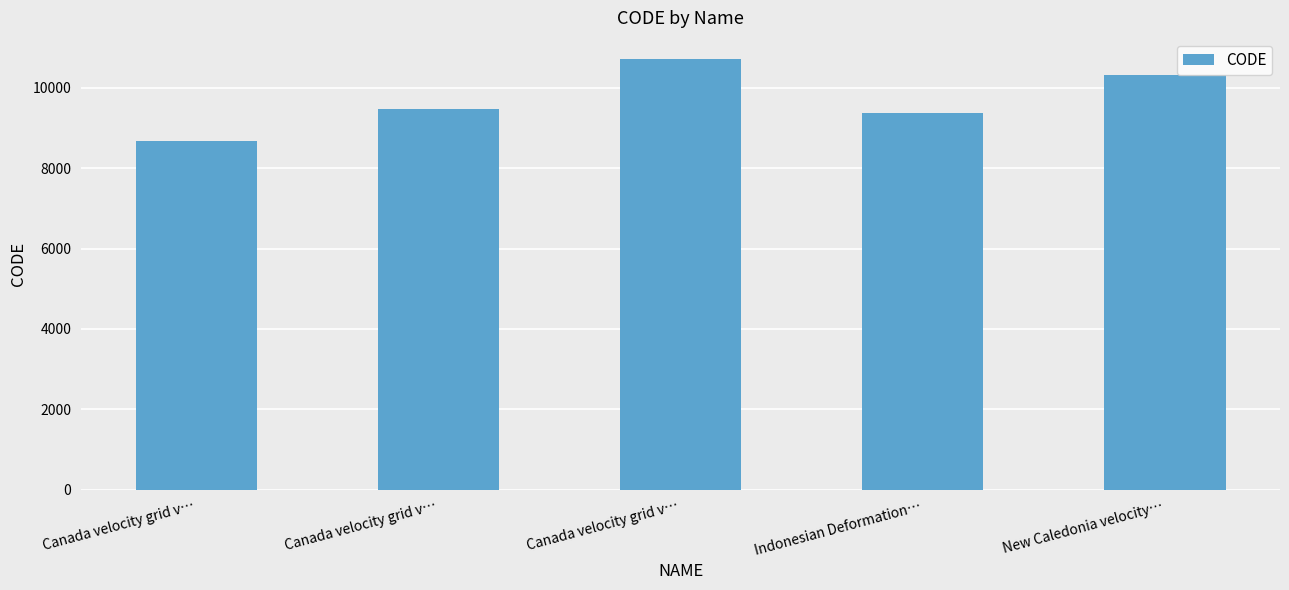

Approximately how many times larger is the value at Canada velocity grid v… compared to New Caledonia velocity…?

0.9